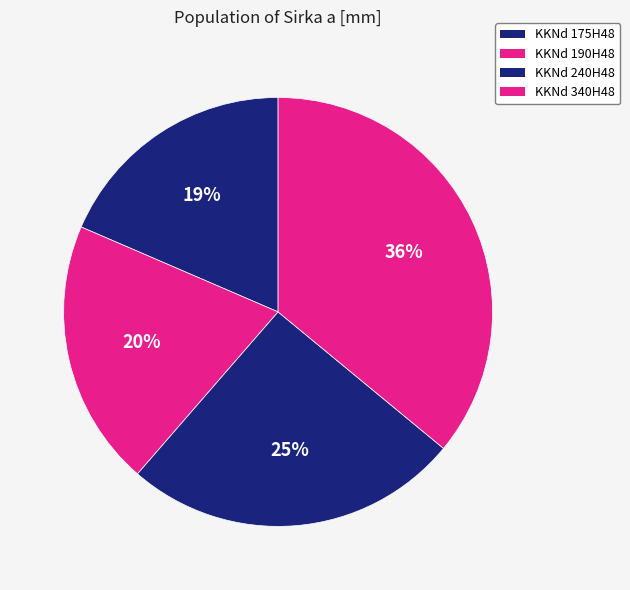

Which has a higher value, KKNd 190H48 or KKNd 175H48?

KKNd 190H48